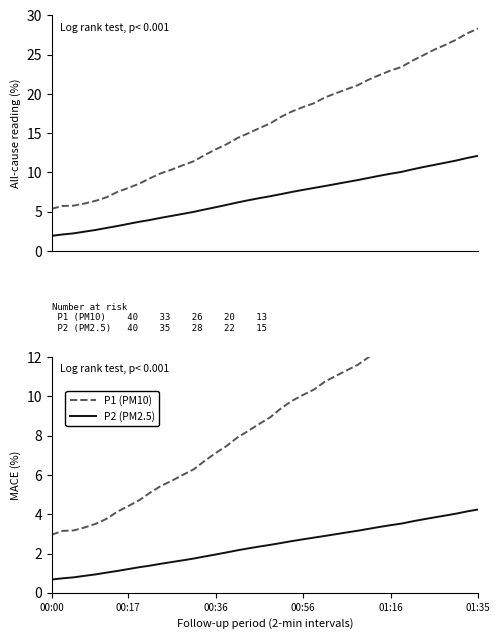

What is the difference between the P2 (PM2.5) values at 6 and 8?

0.2